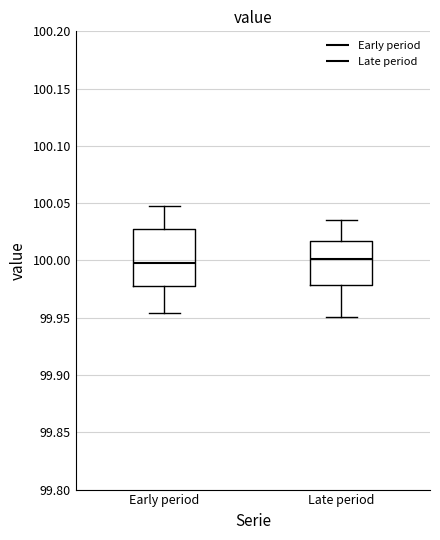

Comparing the boxes themselves (not the whiskers), which one is the tallest?

Early period